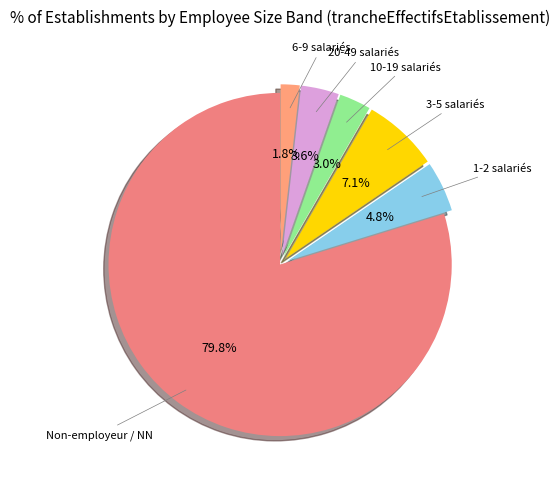

Count the number of slices in the pie.

6